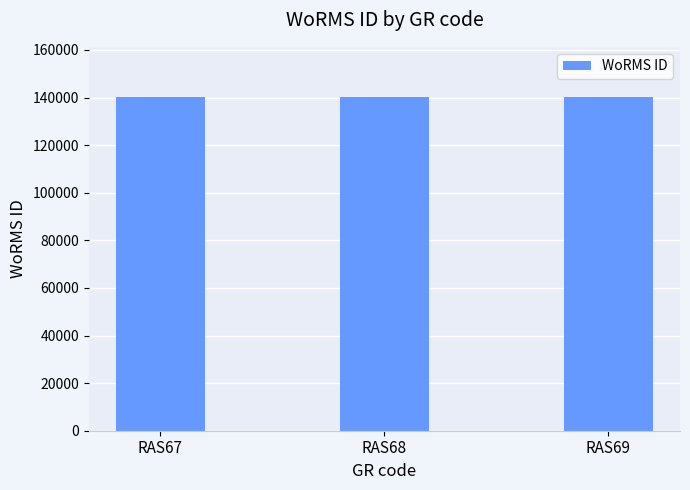

What is the value of the 3rd bar from the left?

140264